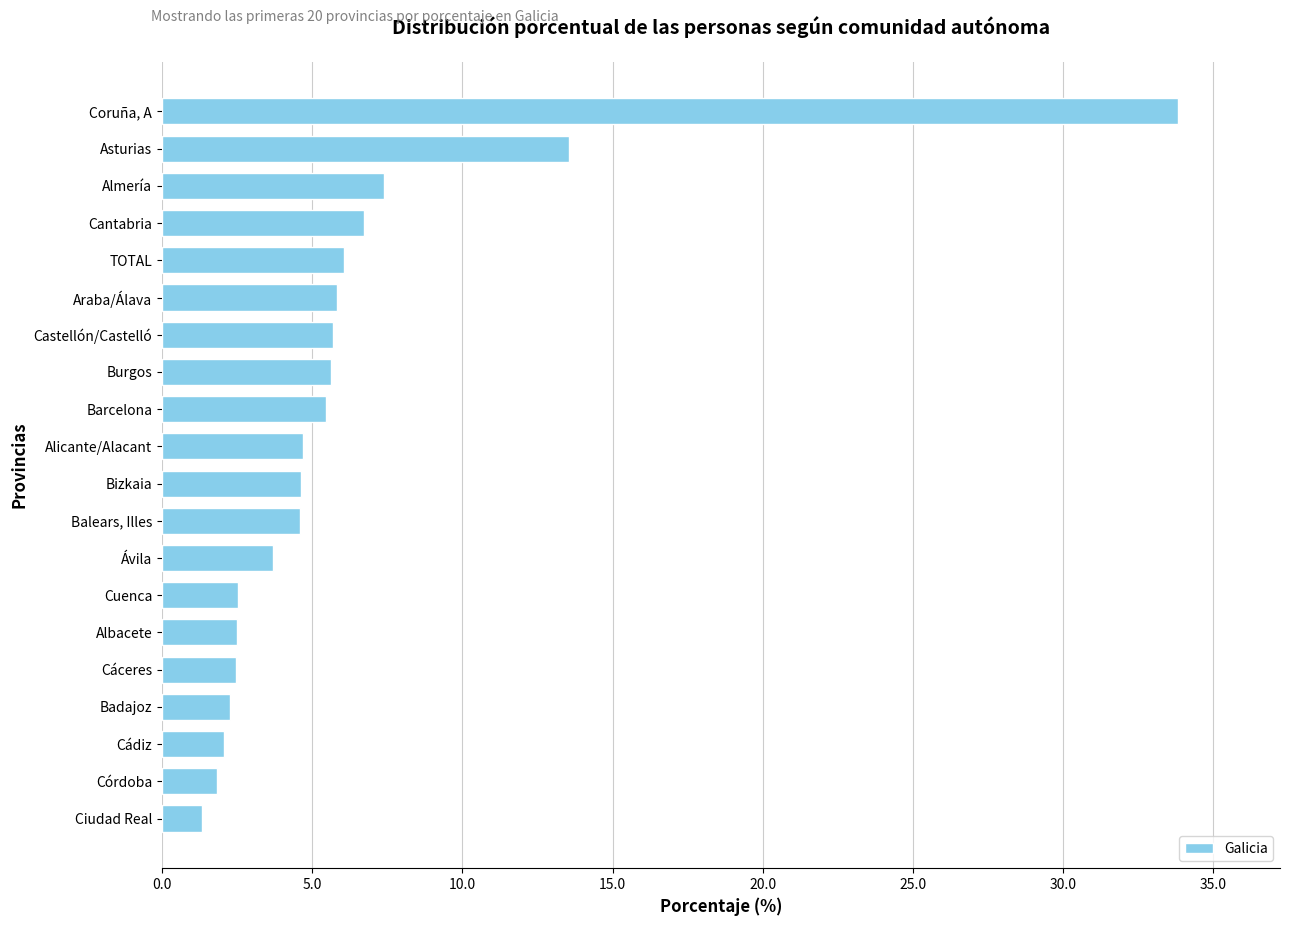

Are the bars grouped side by side (vs. stacked)?

No